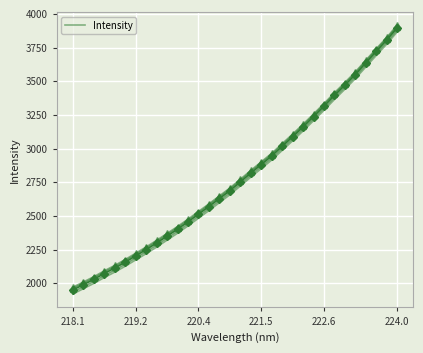

The Intensity series shows 2880.7 at 221.5. True or false?

True